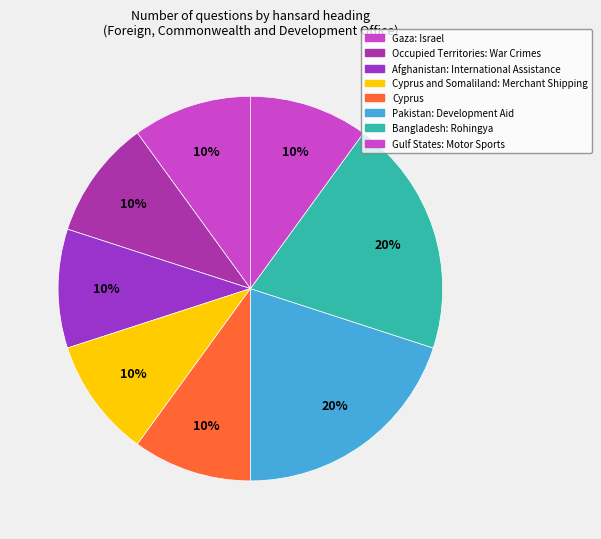

How many slices are in this pie chart?

8